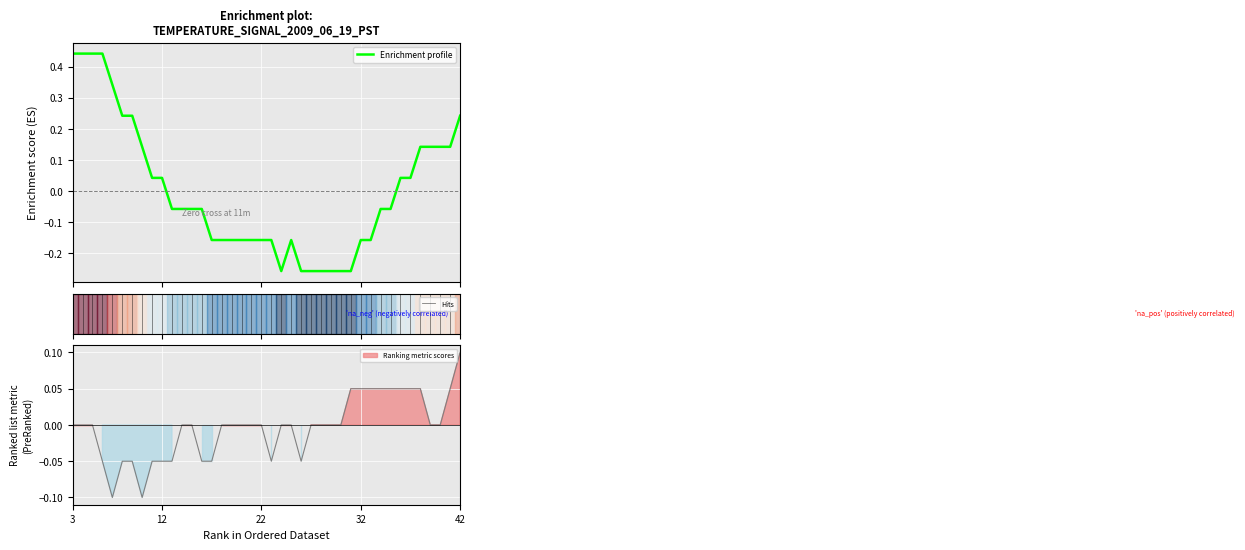

List the labels in order of value, largest first.

0, 1, 2, 3, 4, 5, 6, 39, 7, 35, 36, 37, 38, 8, 9, 33, 34, 10, 11, 12, 13, 31, 32, 14, 15, 16, 17, 18, 19, 20, 22, 29, 30, 21, 23, 24, 25, 26, 27, 28